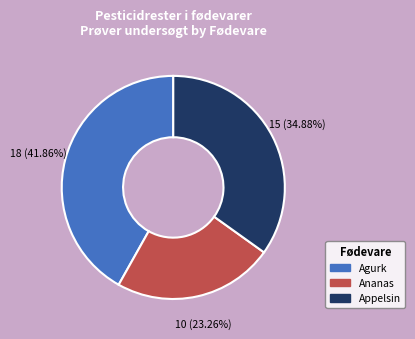

Is there a majority slice in this chart?

No